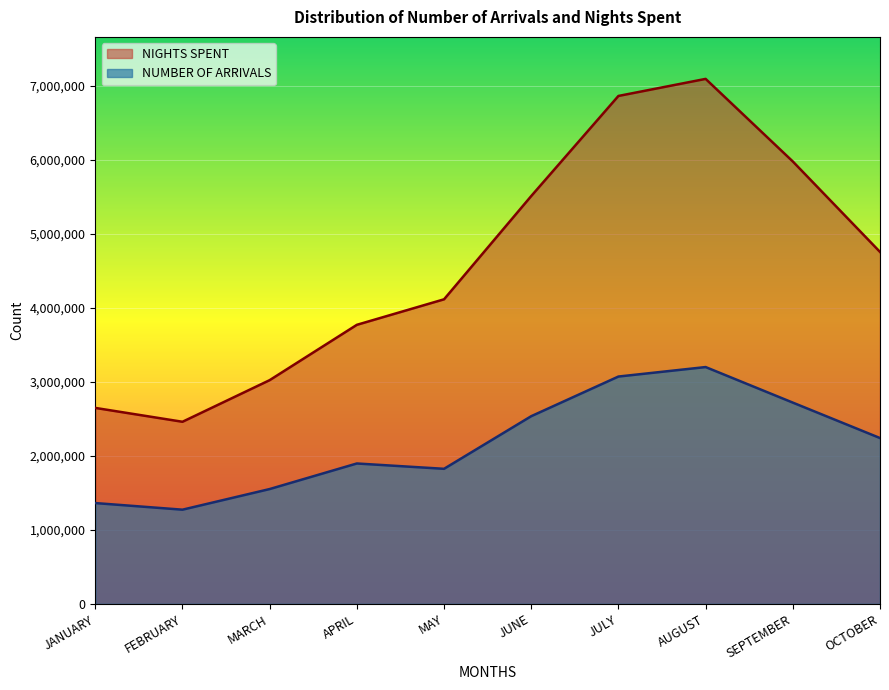

At which label does NIGHTS SPENT reach its minimum?

FEBRUARY